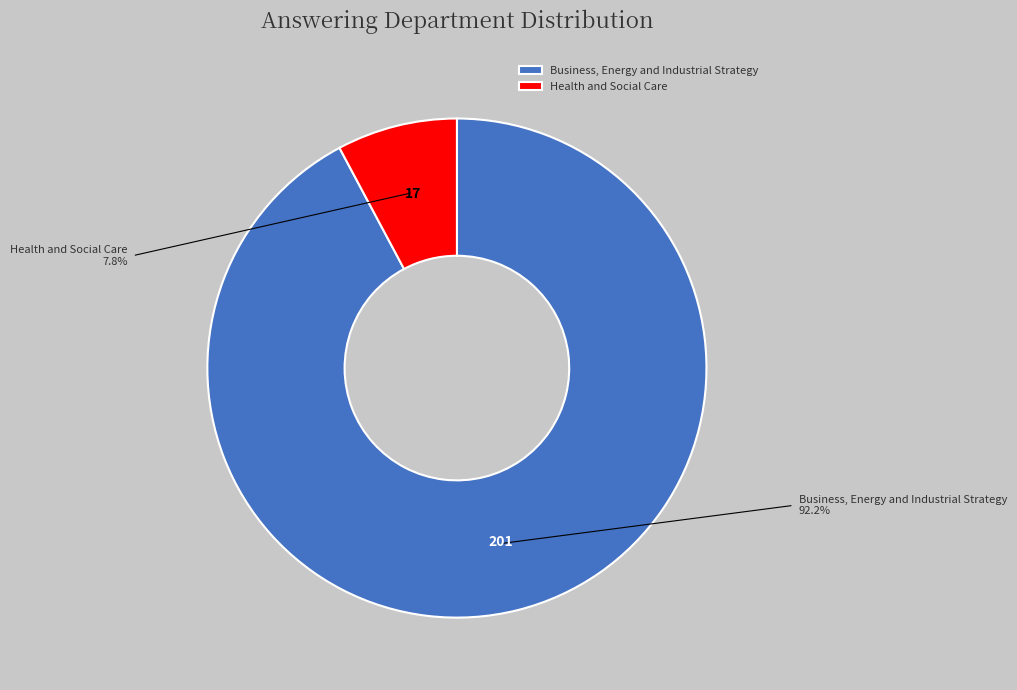

Rank the categories by value from lowest to highest.

Health and Social Care, Business, Energy and Industrial Strategy